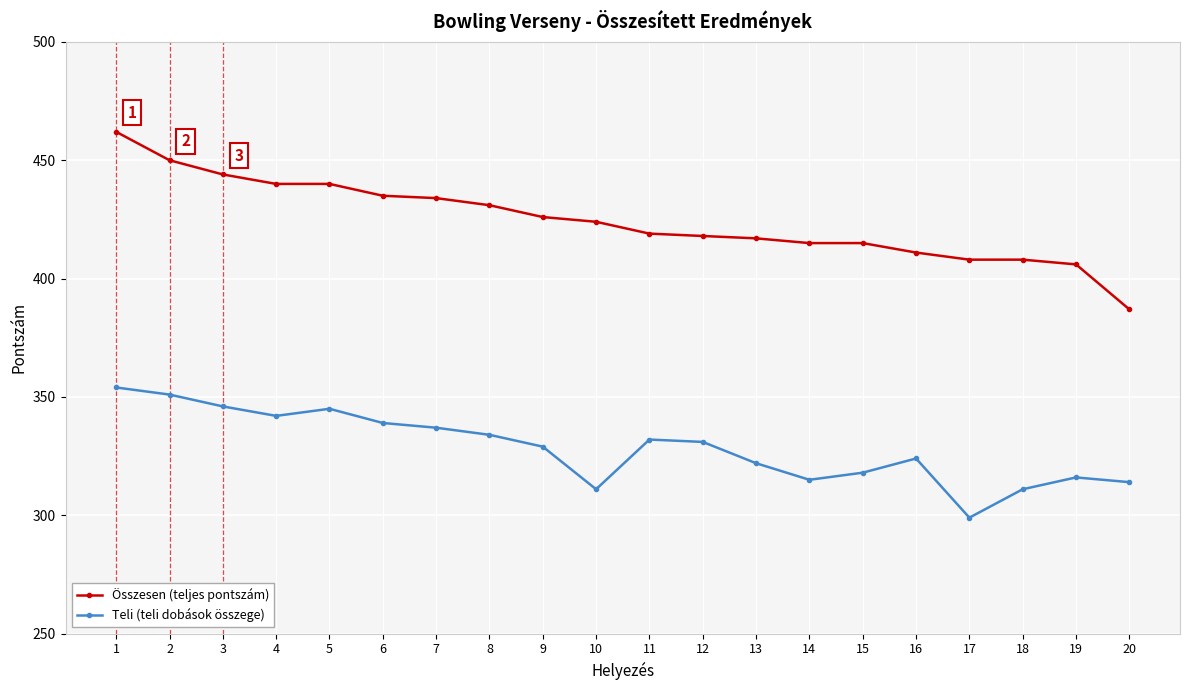

Which series changed the most between 2 and 17?

Teli (teli dobások összege)